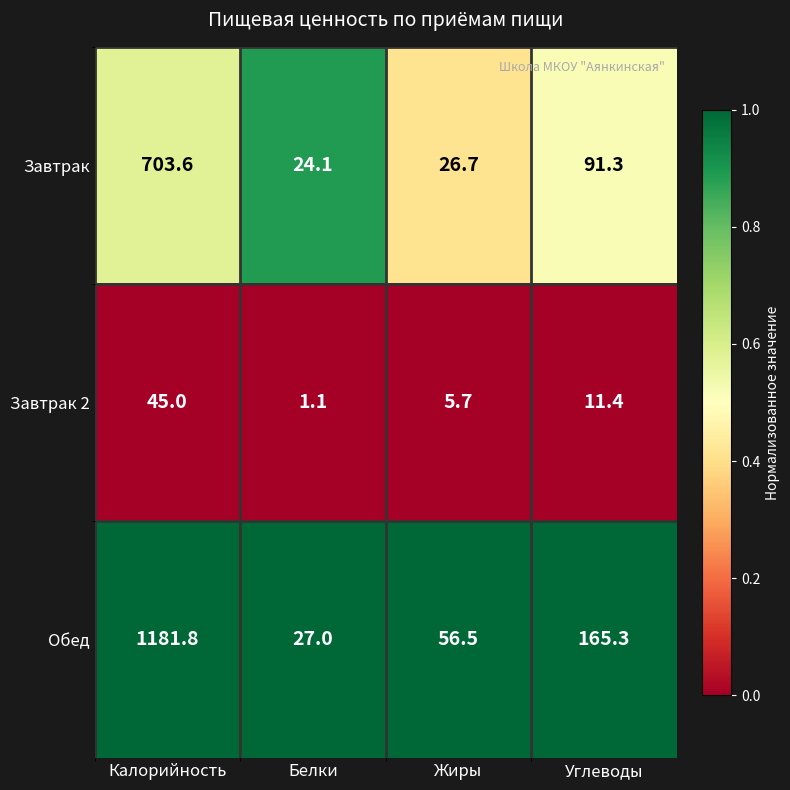

How many distinct data groups are displayed?

3